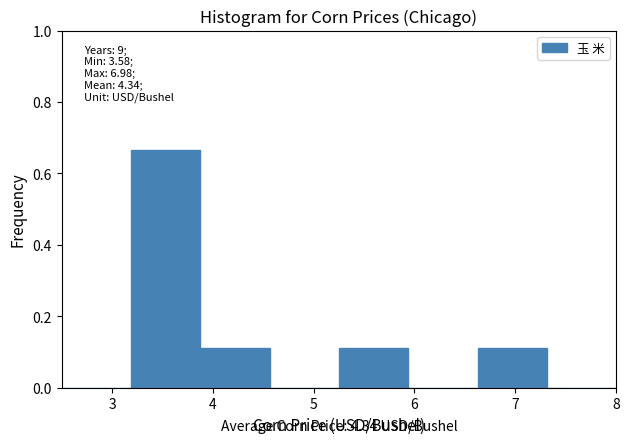

Over which range of the x-axis is the bar tallest?

3.2 to 3.9